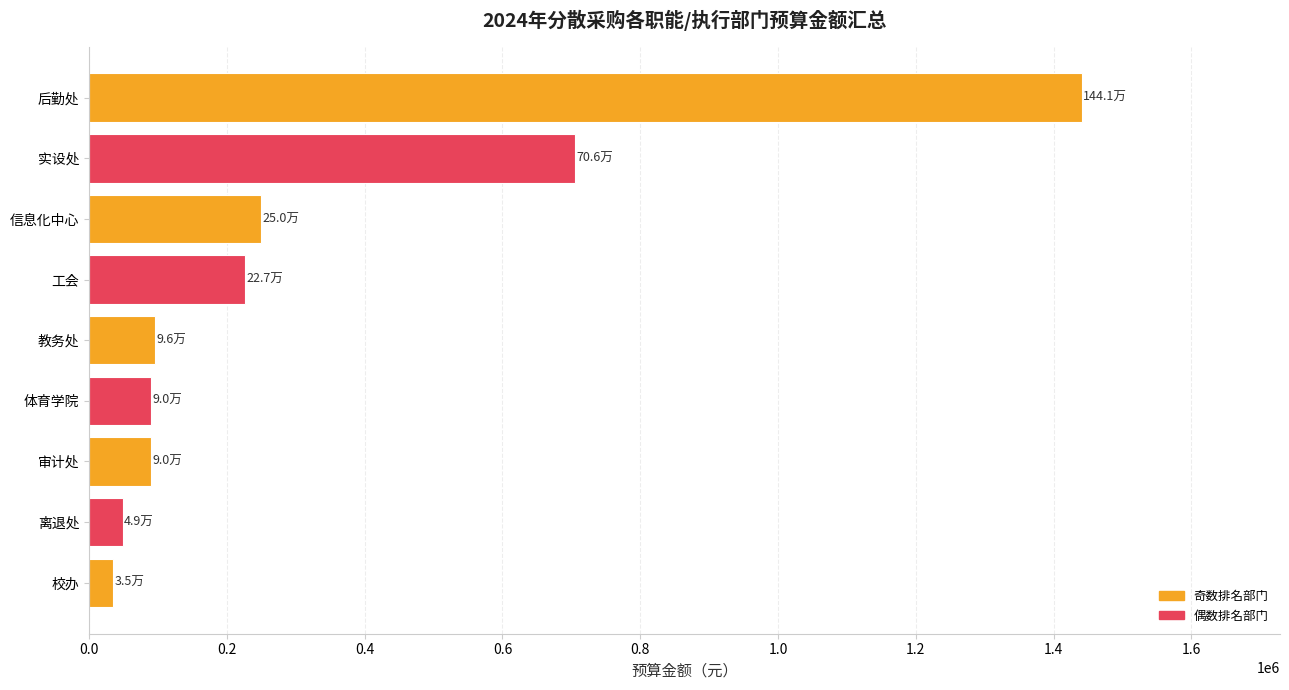

At which category does the chart reach its minimum across all series?

校办